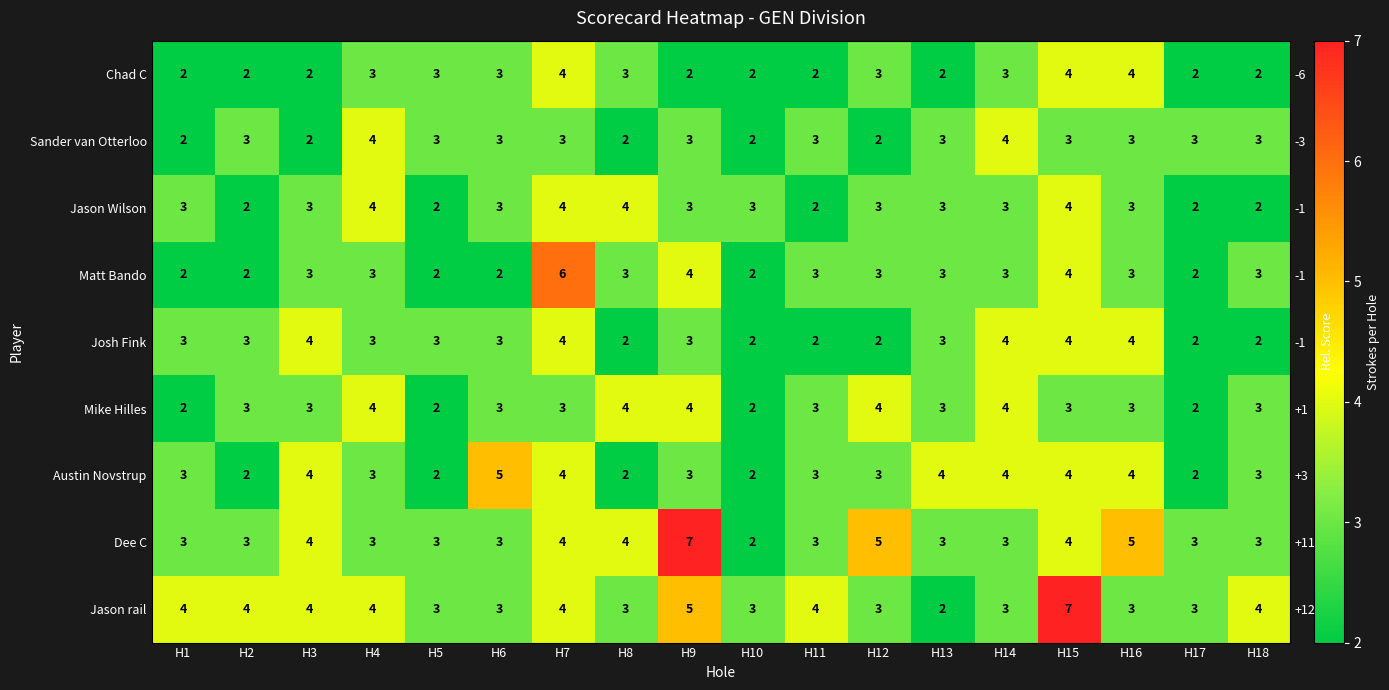

How many data points does each series have?

18